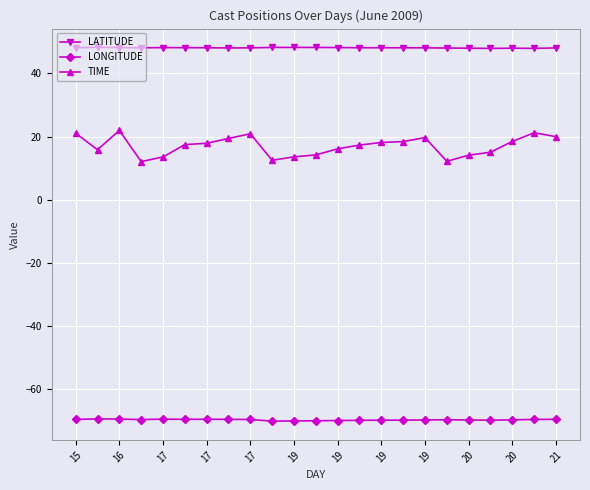

Which series has the largest range (max minus min)?

TIME